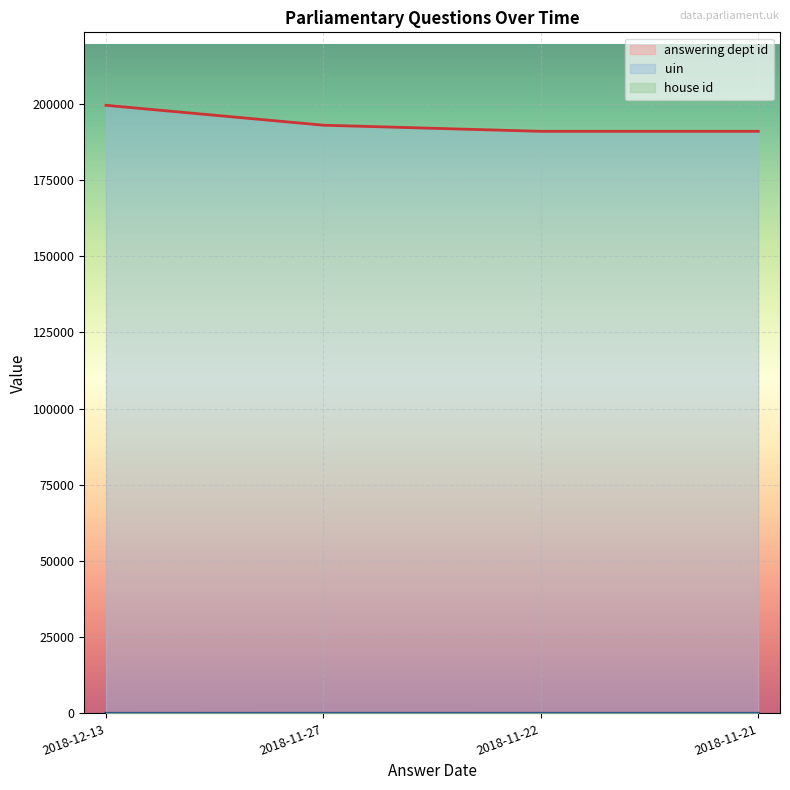

How many values in the answering dept id series exceed 14?

1